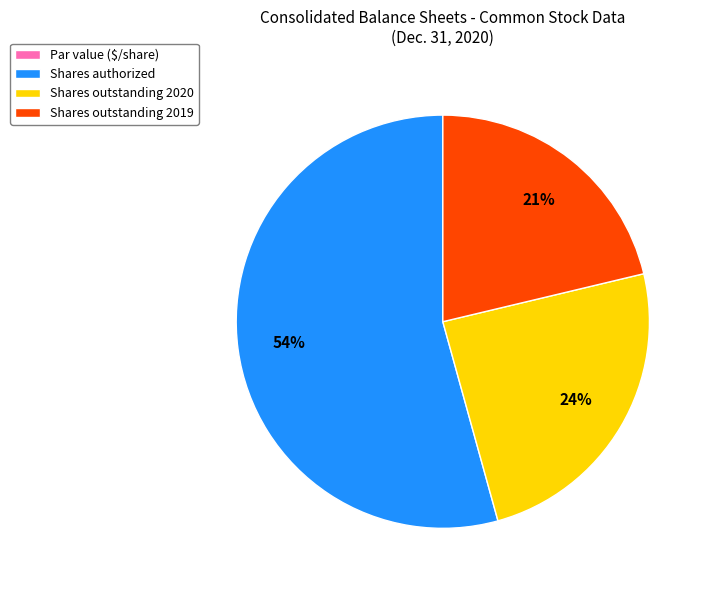

The Shares outstanding 2020 slice represents 30% of the pie. True or false?

False